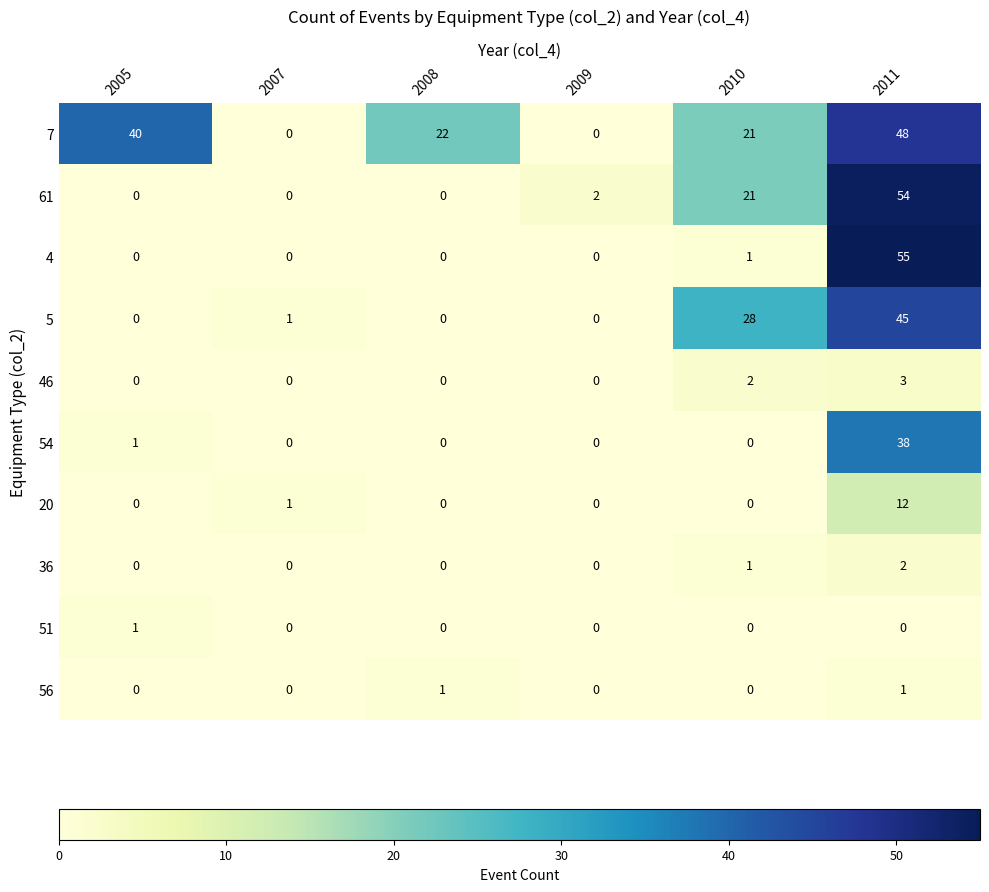

How many categories are shown in the chart?

6